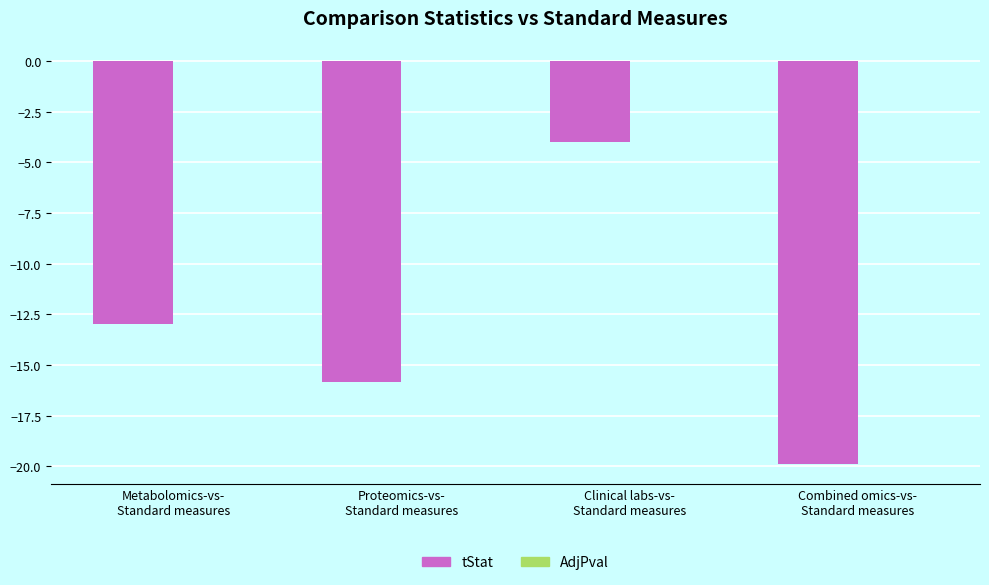

What is the highest value of the tStat series?

-4.0